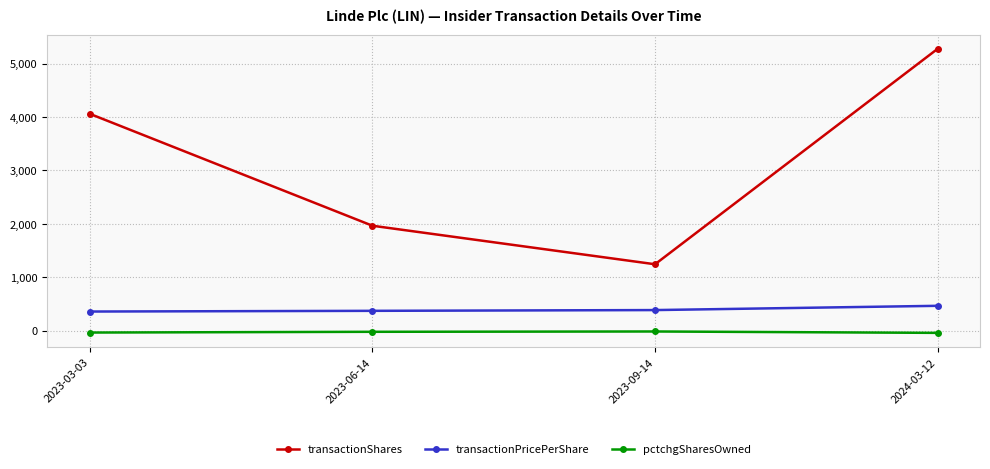

At how many categories does at least one series exceed 523?

4